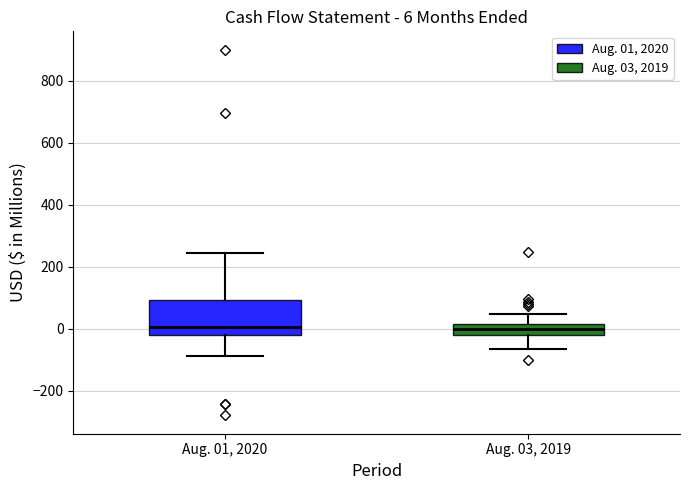

Comparing the boxes themselves (not the whiskers), which one is the tallest?

Aug. 01, 2020